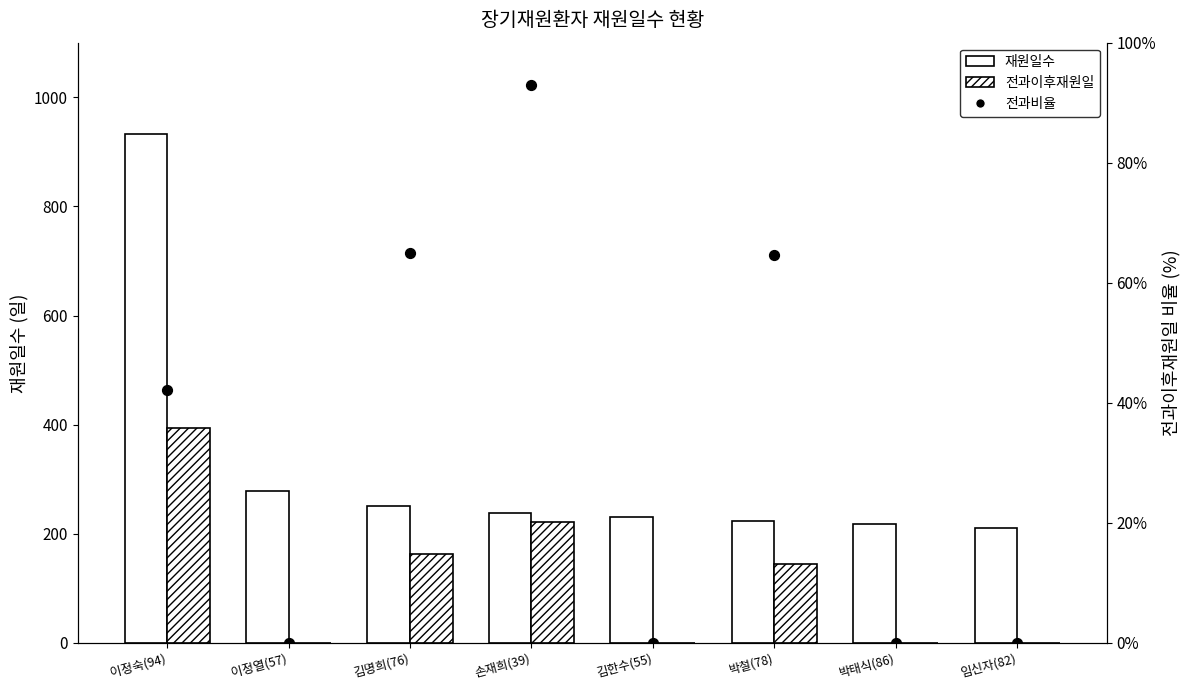

Which series has the largest total across all categories?

재원일수